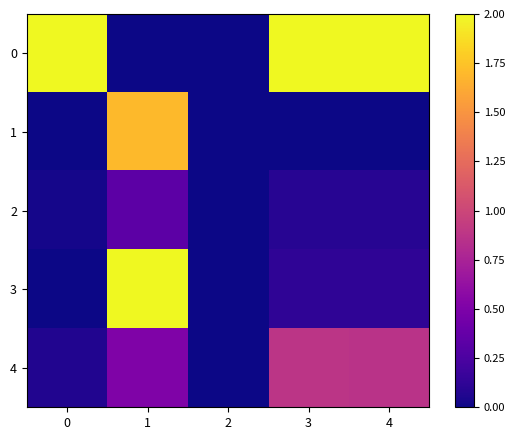

At which category does the chart reach its minimum across all series?

1